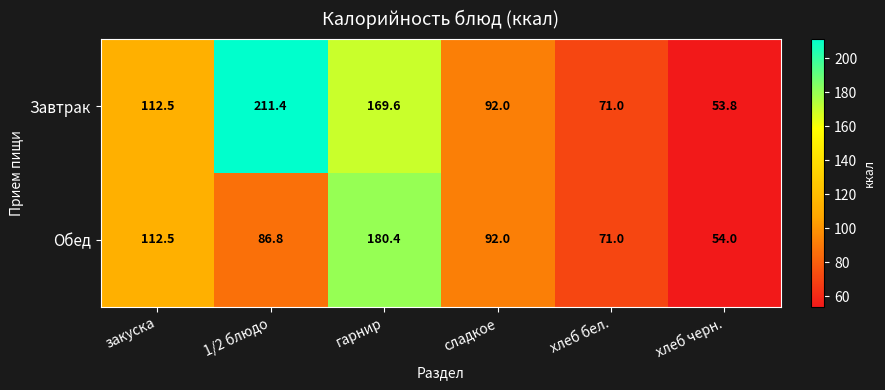

Which series changed the most between сладкое and хлеб черн.?

Завтрак